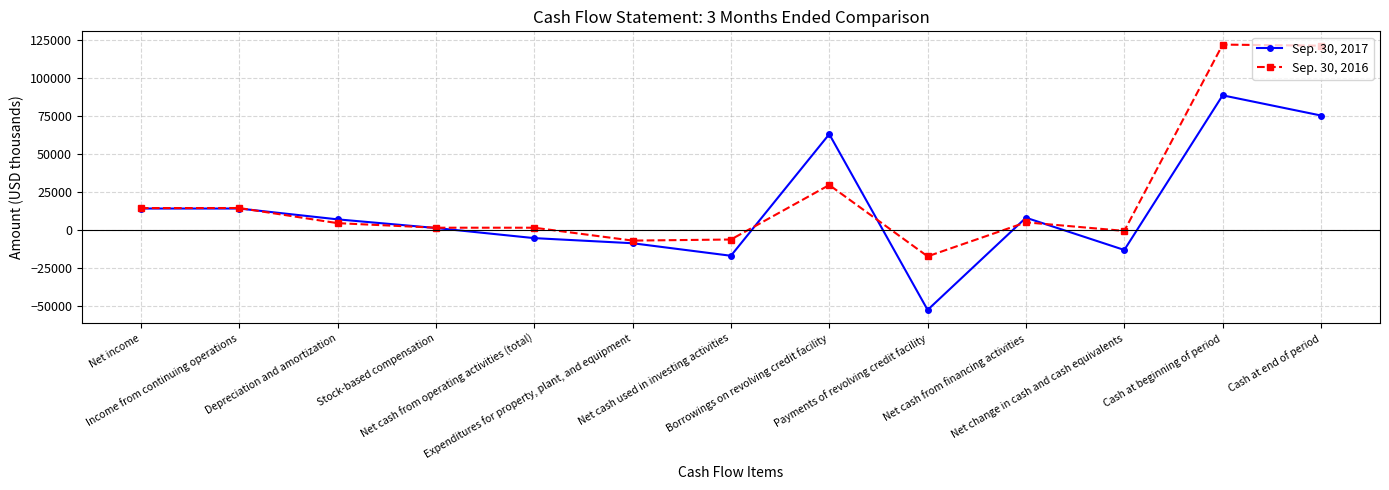

What are all the series names shown in the legend?

Sep. 30, 2017, Sep. 30, 2016